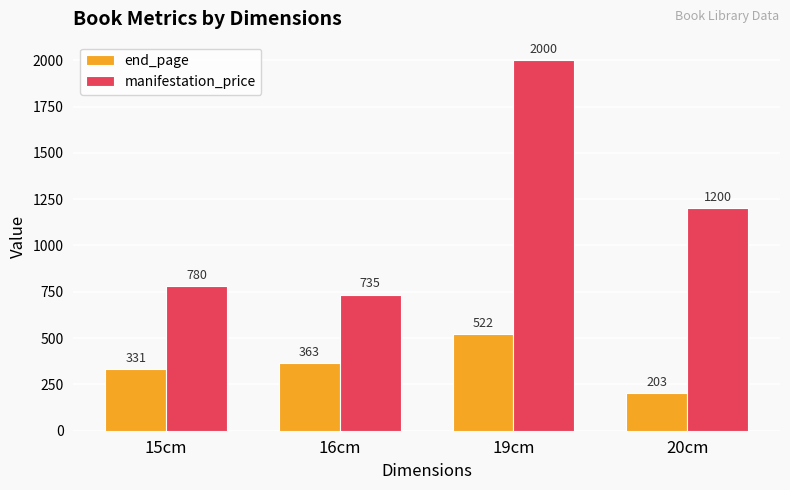

Reading right to left, what are all the values shown in this chart?

end_page: 203	522	363	331
manifestation_price: 1200	2000	735	780